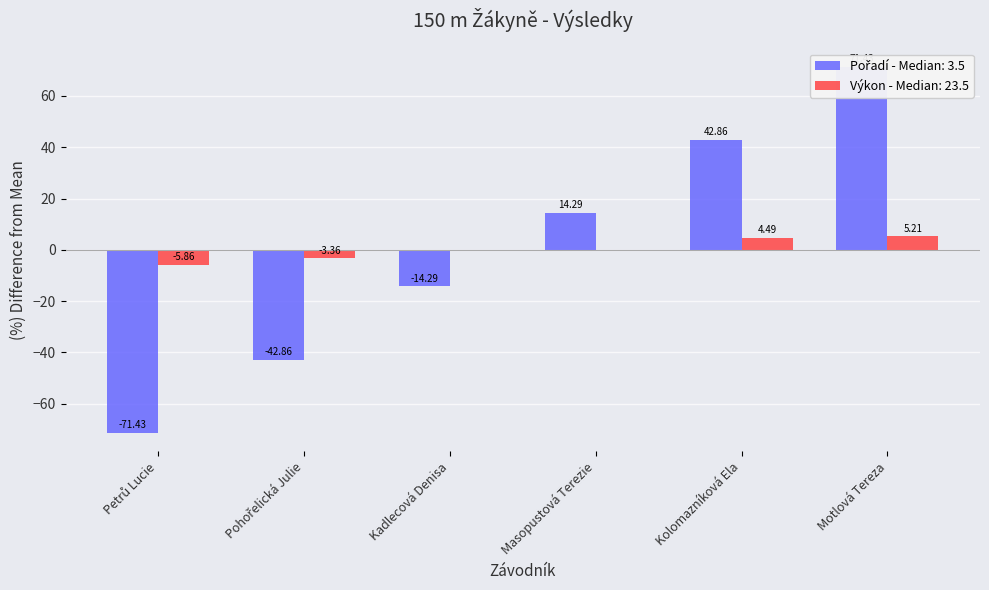

Which category has the highest value in the Pořadí series?

Motlová Tereza